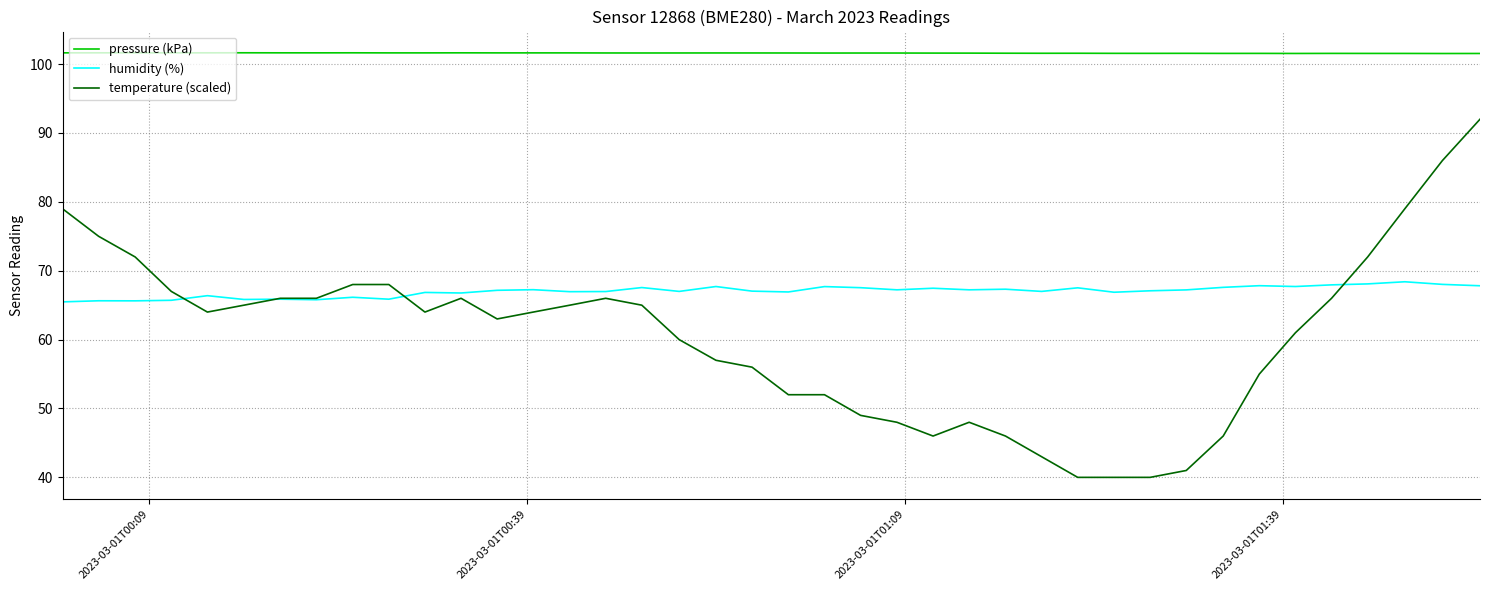

Rank the series by their maximum value, from lowest to highest.

humidity (%), temperature (scaled), pressure (kPa)